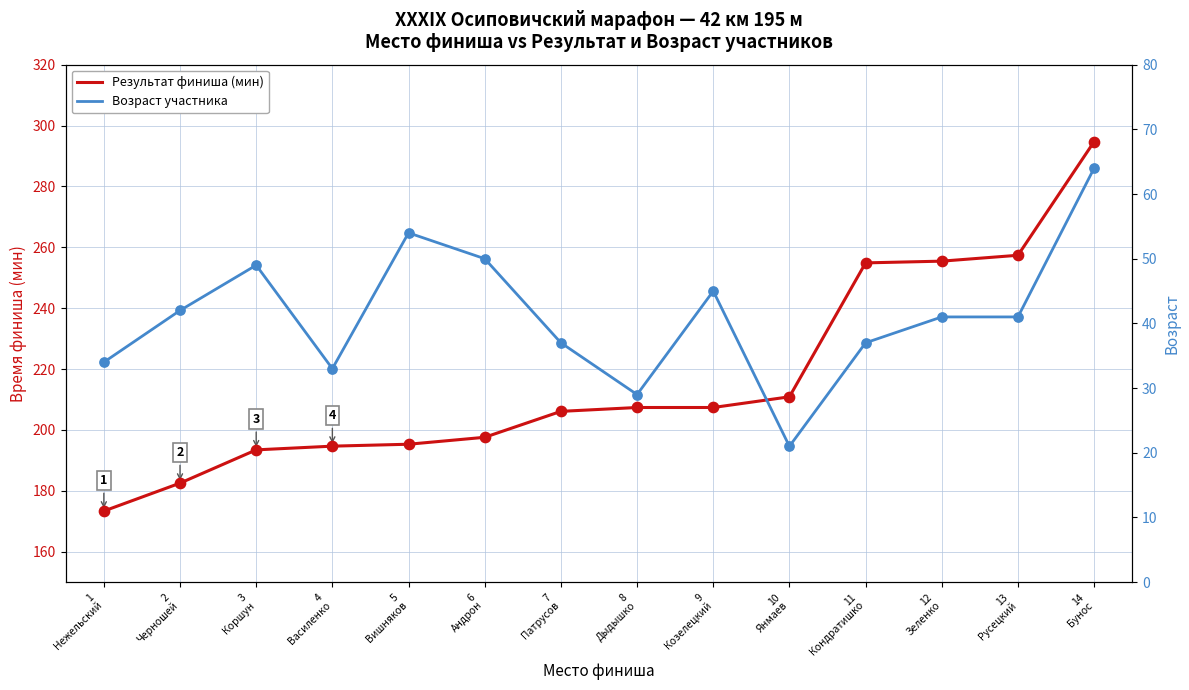

Which series has the largest total across all categories?

Результат финиша (мин)